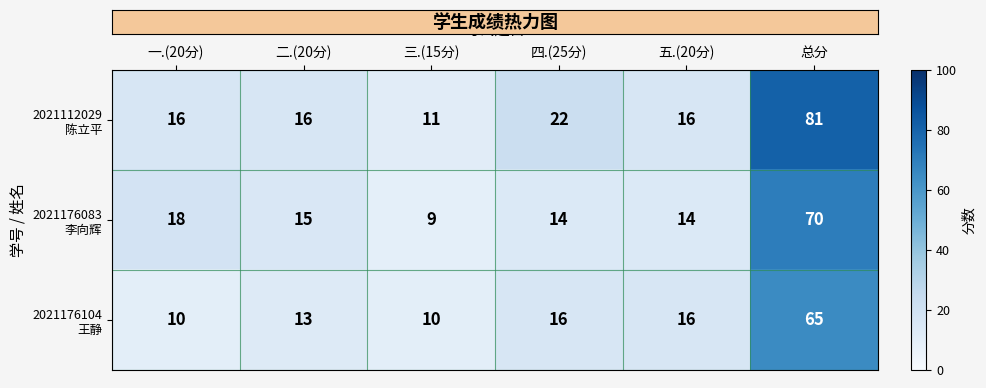

At which category is the sum across all series the highest?

总分